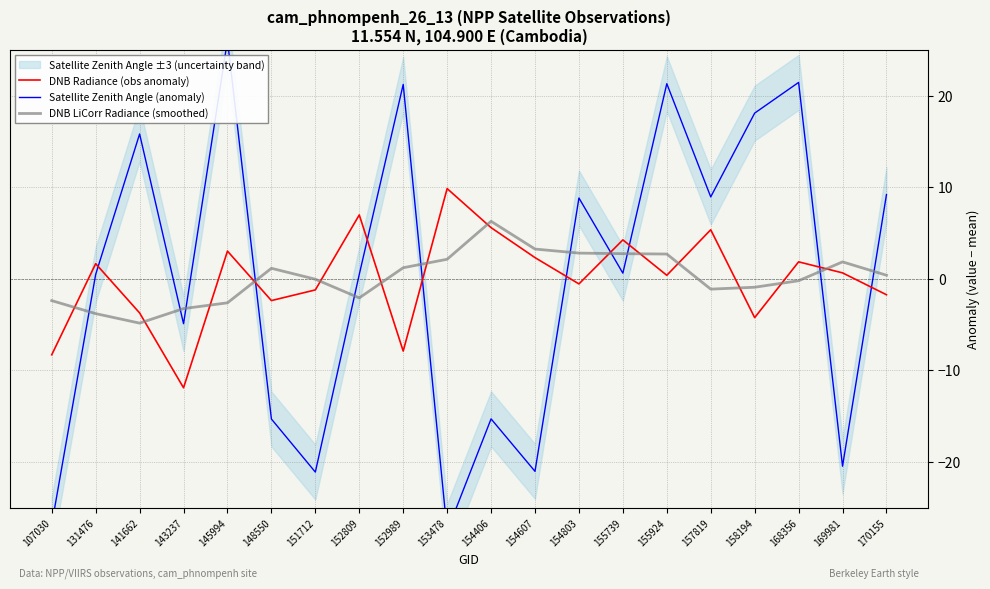

Between 153478 and 155924, which series saw the biggest shift?

Satellite Zenith Angle (anomaly)